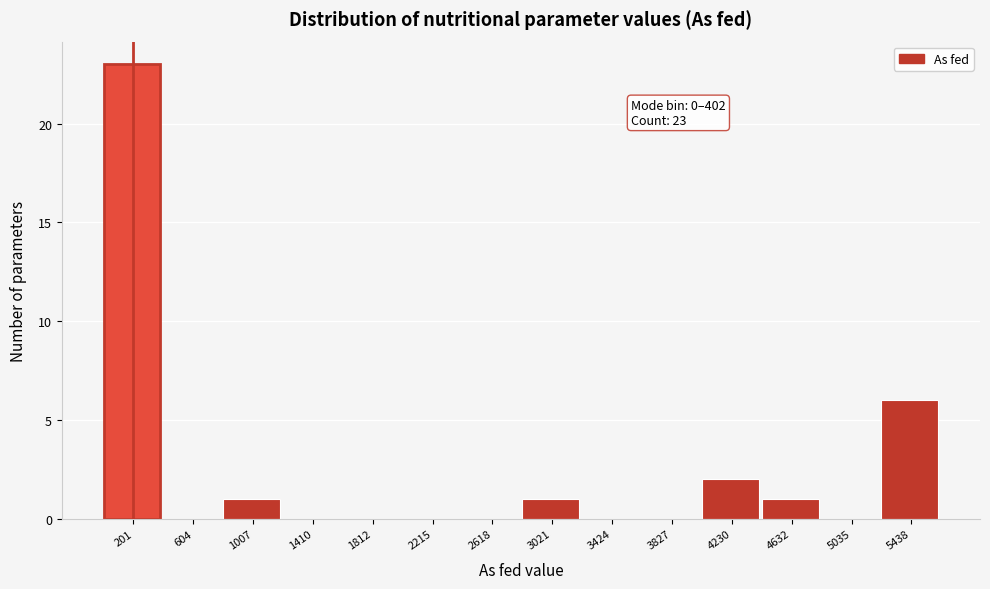

Which range on the x-axis has the tallest bar?

0 to 400